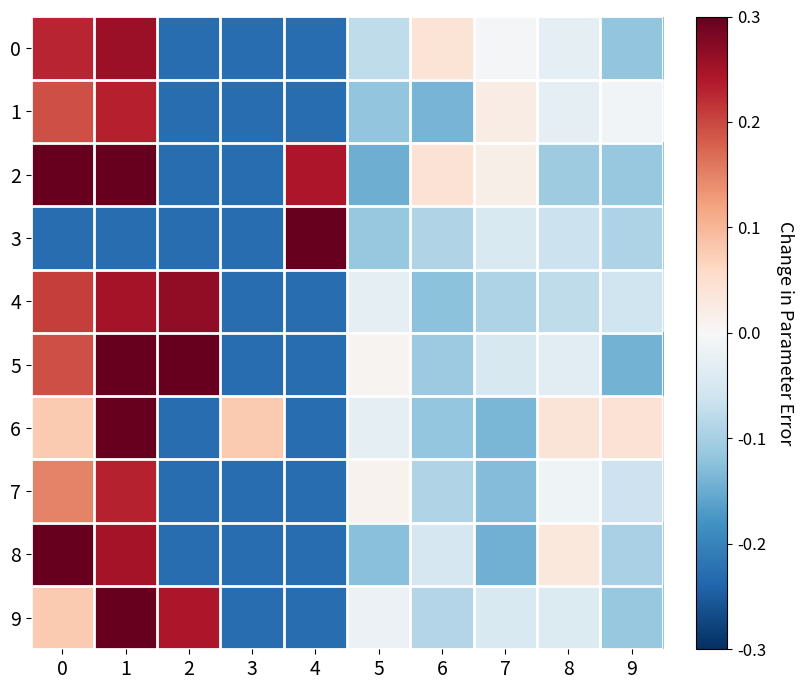

How many distinct data groups are displayed?

10